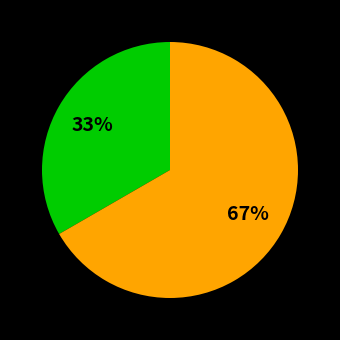

How many slices are in this pie chart?

2